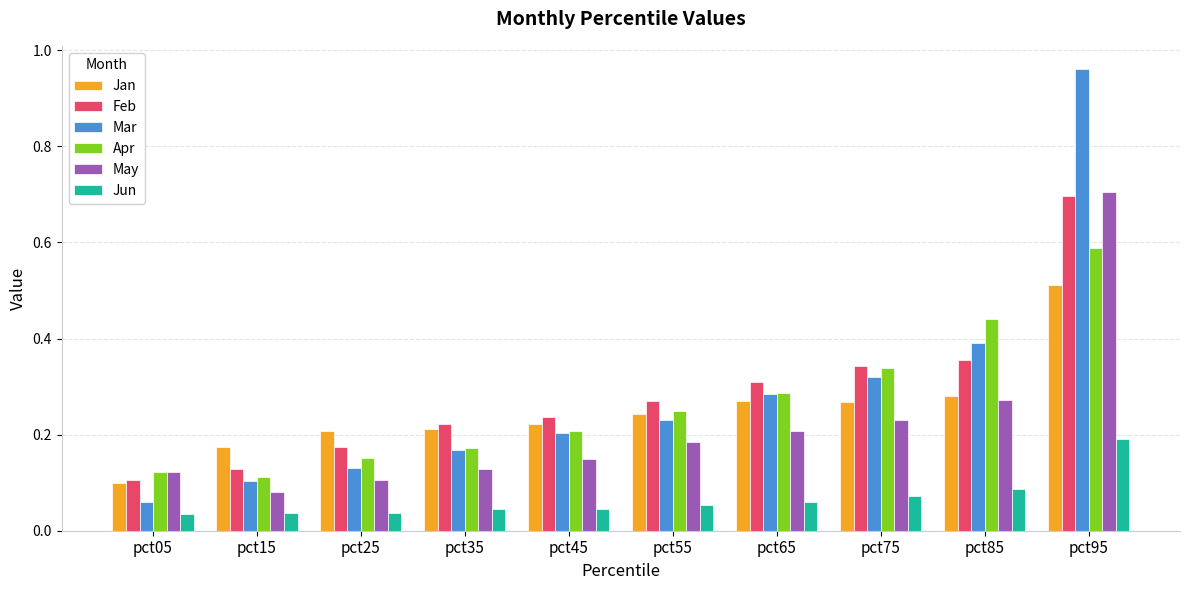

The Jun series shows 0.0 at pct85. True or false?

False